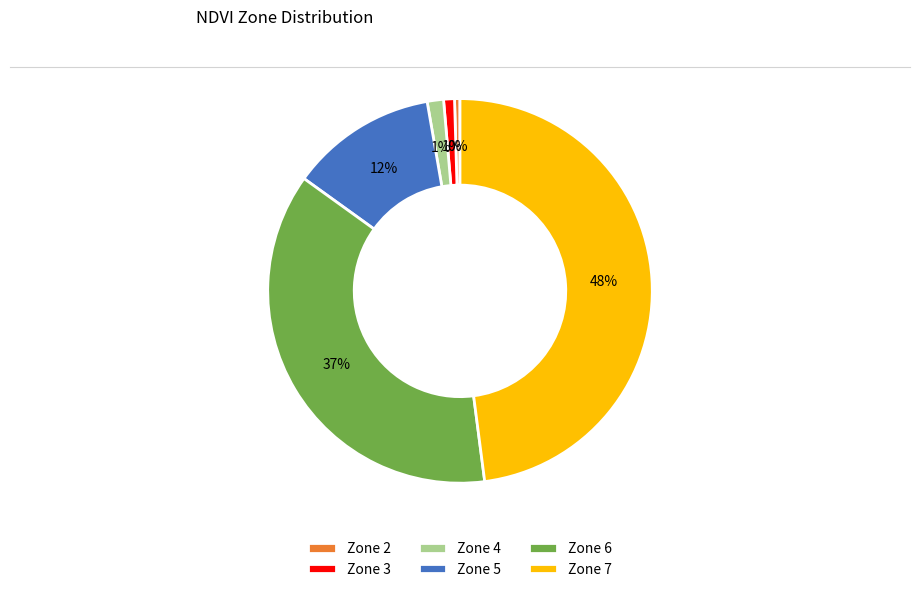

How many segments does this pie chart have?

6